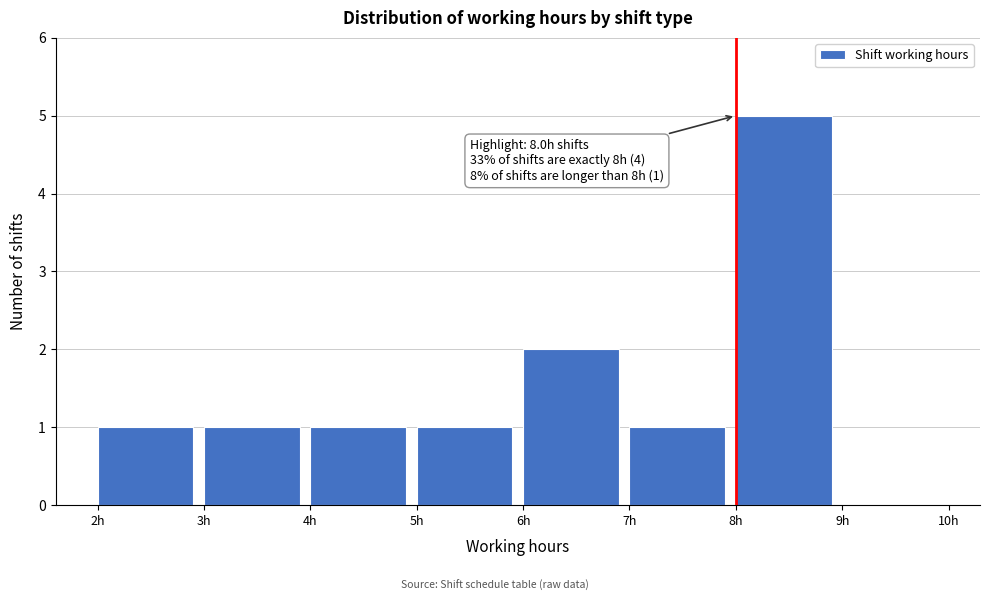

Over which range of the x-axis is the bar tallest?

8 to 9